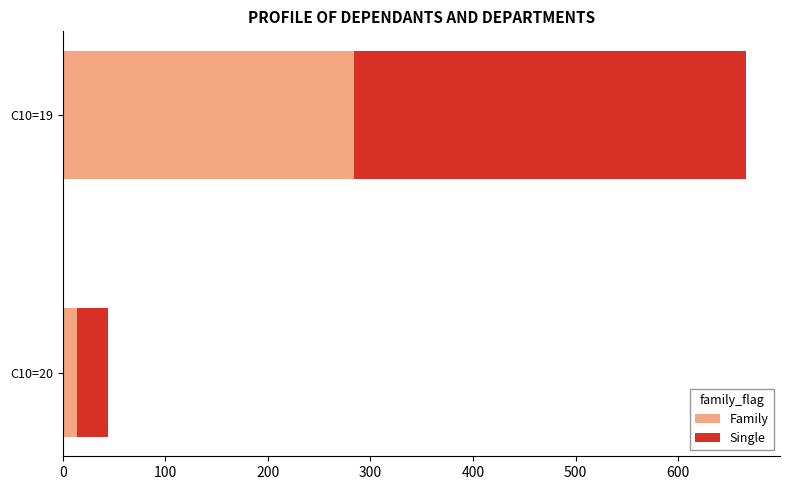

What is the average value of the Family series?

149